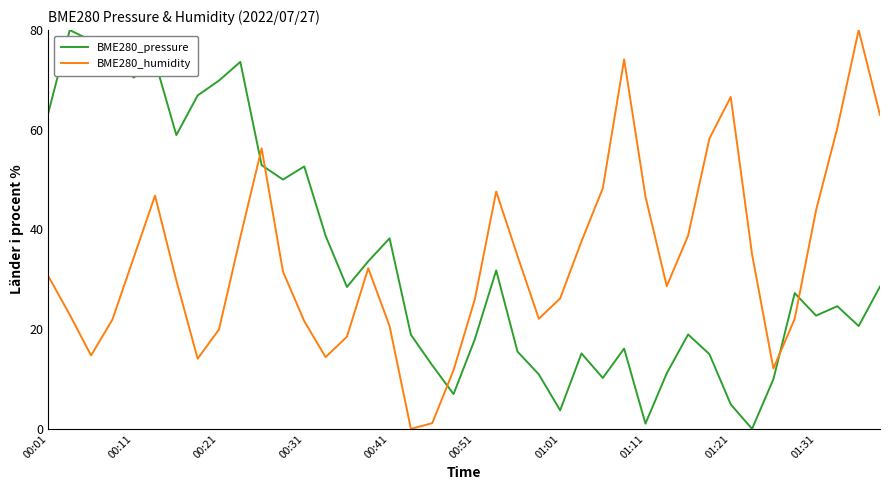

True or false: BME280_humidity and BME280_pressure intersect in this chart.

True